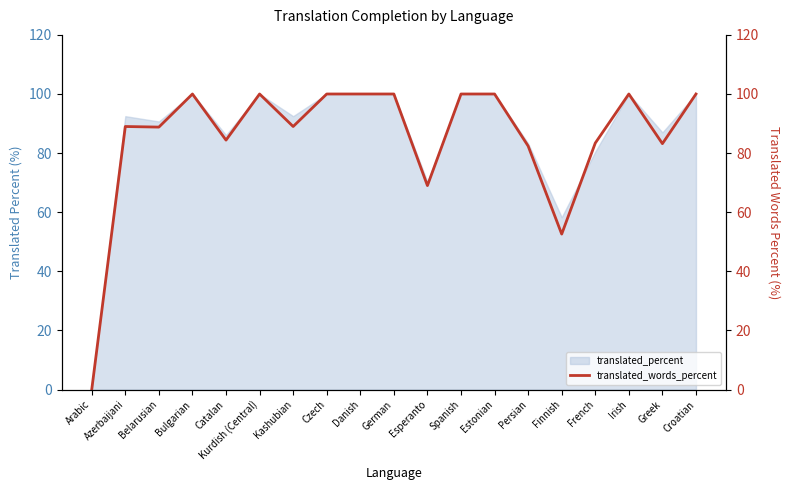

What is the sum of the values at Esperanto and Persian?

151.4